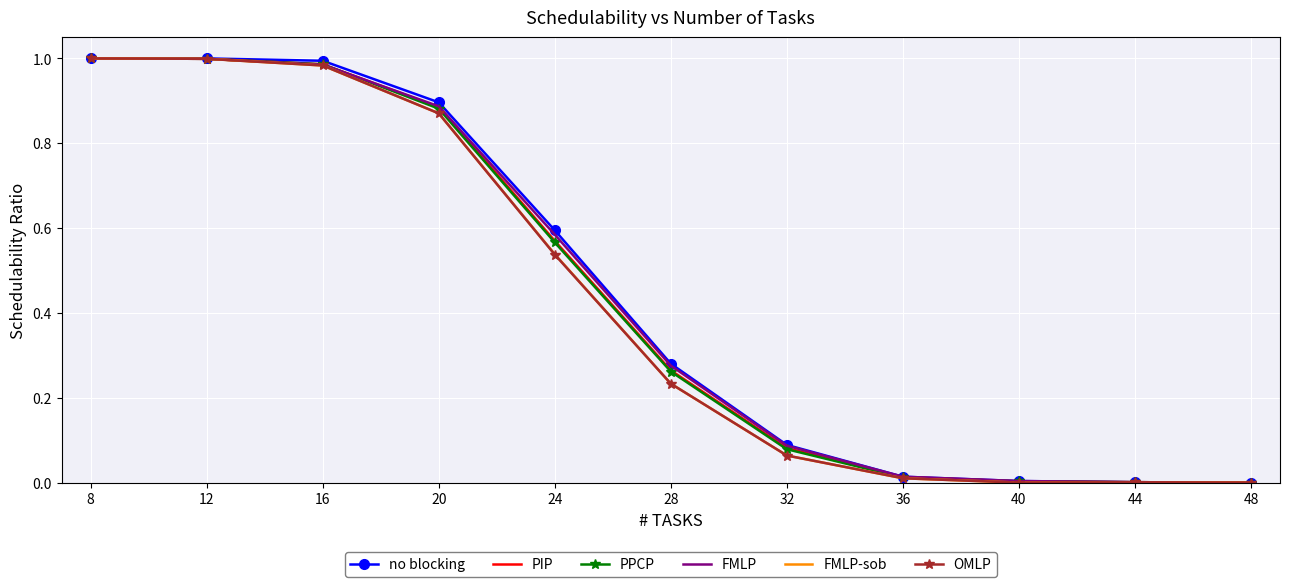

What is the total value across all series at 24?

3.4